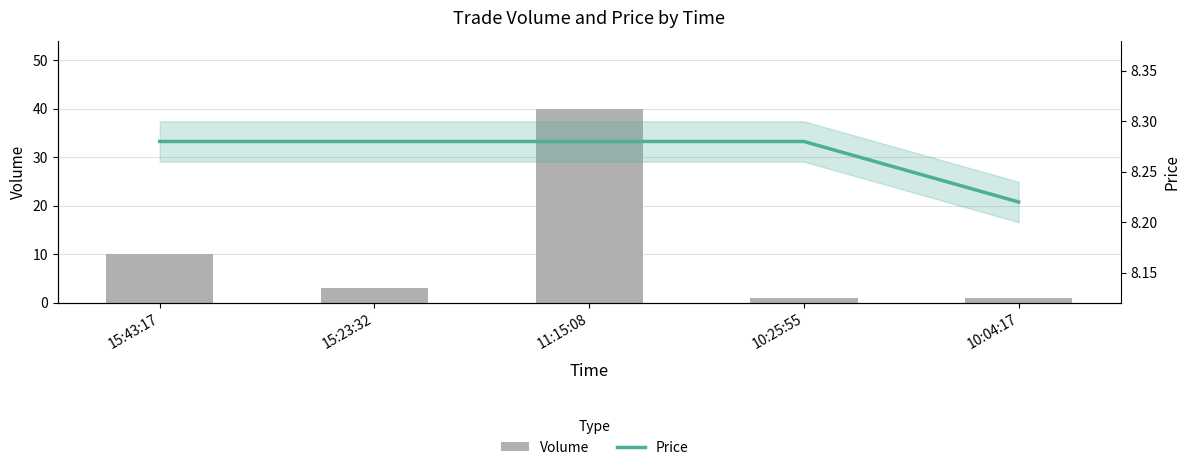

The value of Volume at 15:23:32 is 3.0. True or false?

True